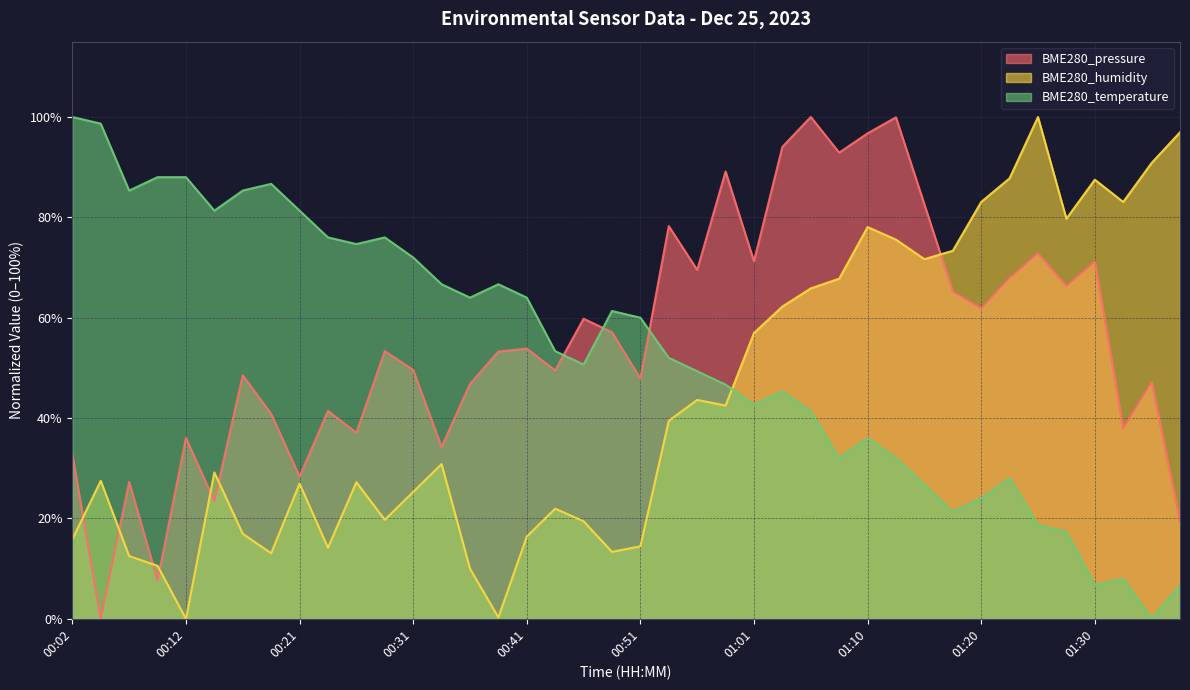

What is the label of the 13th point from the right?

01:08